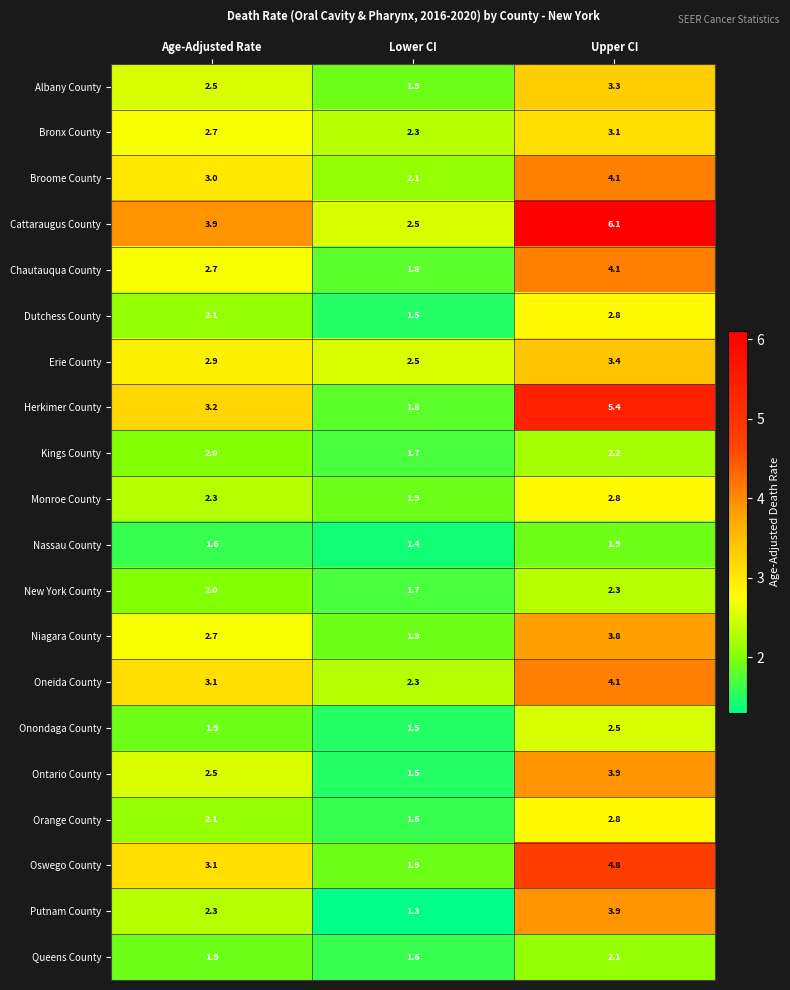

What is the approximate value of Erie County at Age-Adjusted Rate?

2.9